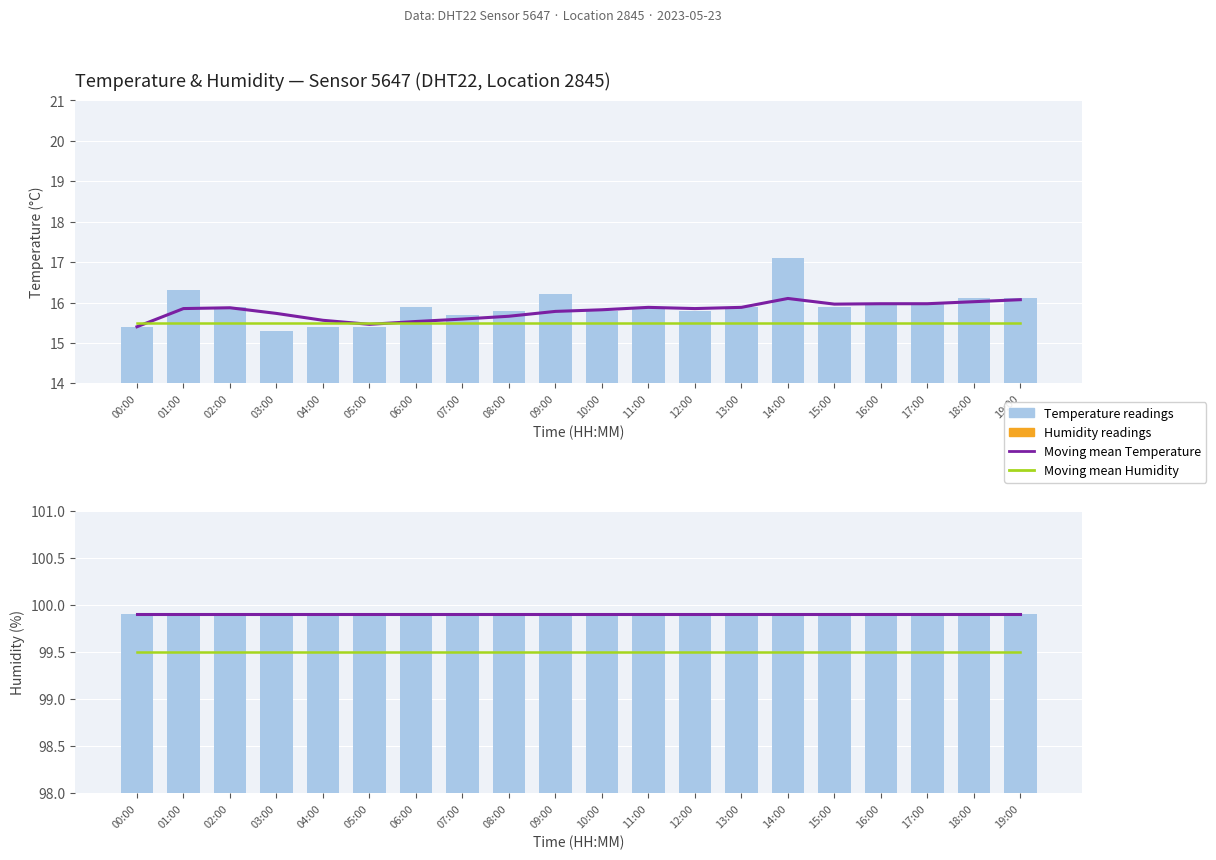

Which series has the largest range (max minus min)?

Temperature readings